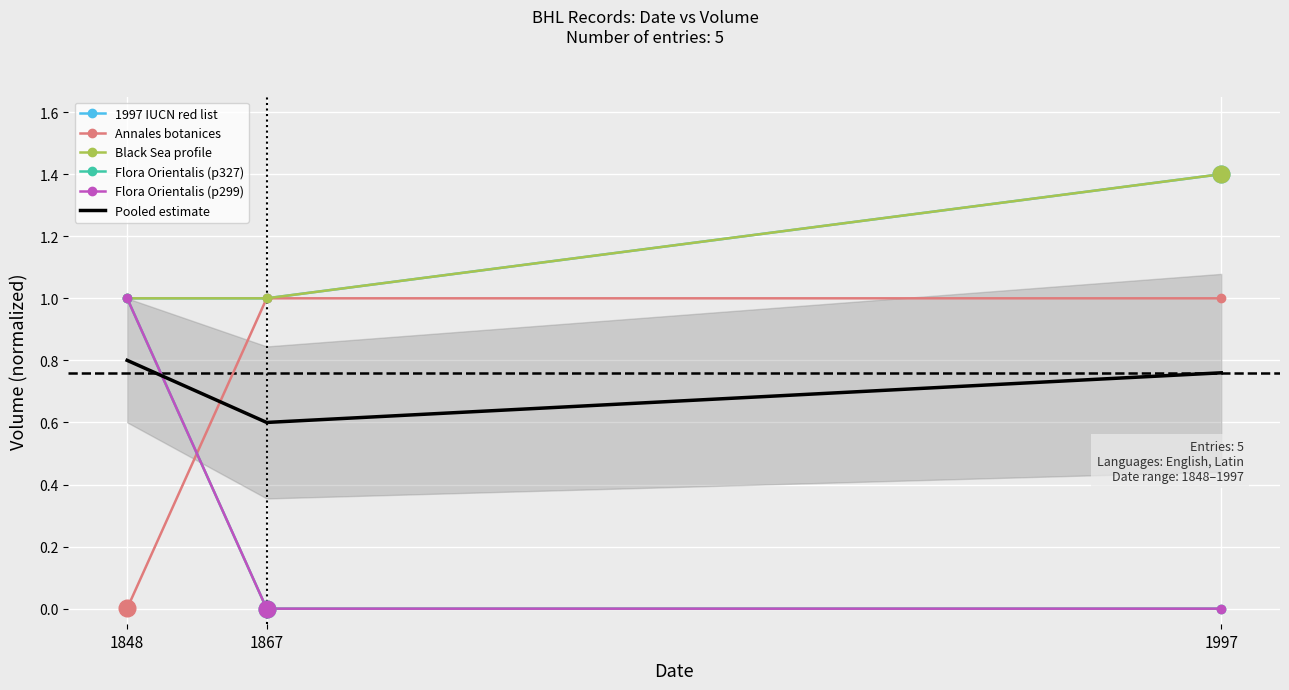

Rank the categories by Flora Orientalis (p327) value from lowest to highest.

1867, 1997, 1848